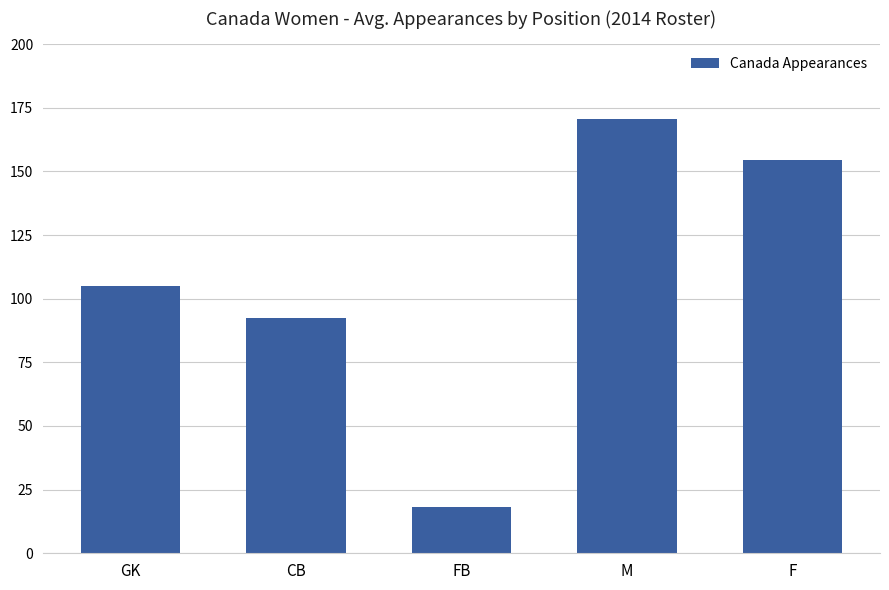

Between FB and GK, which is larger?

GK